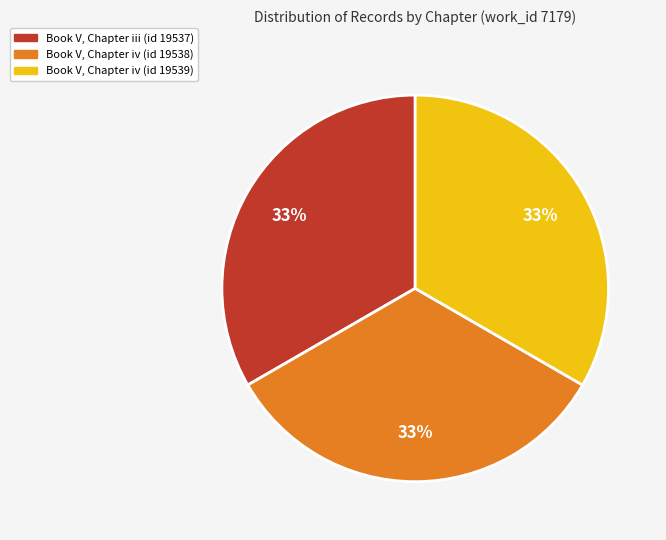

Is there a majority slice in this chart?

No